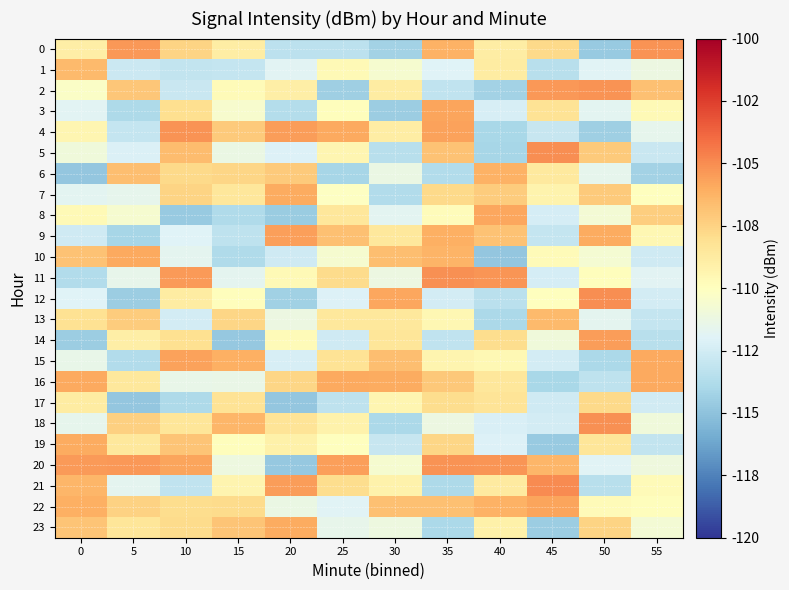

Reading right to left, extract all data points from this chart.

0: 55=-105.2	50=-114.7	45=-107.8	40=-108.9	35=-106.2	30=-114.3	25=-113.3	20=-113.3	15=-108.9	10=-107.6	5=-105.4	0=-109.0
1: 55=-111.2	50=-112.0	45=-113.5	40=-108.8	35=-112.0	30=-110.6	25=-109.6	20=-111.8	15=-113.0	10=-113.1	5=-112.7	0=-106.5
2: 55=-106.8	50=-105.2	45=-105.4	40=-114.2	35=-113.2	30=-108.8	25=-114.4	20=-108.9	15=-109.7	10=-112.9	5=-107.0	0=-110.3
3: 55=-109.7	50=-111.8	45=-108.2	40=-112.3	35=-105.8	30=-114.5	25=-109.9	20=-113.7	15=-110.5	10=-108.0	5=-113.9	0=-111.8
4: 55=-111.6	50=-114.4	45=-112.9	40=-114.0	35=-105.7	30=-108.9	25=-105.9	20=-105.5	15=-107.1	10=-105.2	5=-113.0	0=-109.4
5: 55=-112.9	50=-107.2	45=-105.0	40=-114.1	35=-106.9	30=-113.5	25=-109.4	20=-112.1	15=-111.3	10=-106.6	5=-112.2	0=-111.0
6: 55=-114.2	50=-111.6	45=-108.6	40=-106.2	35=-113.7	30=-111.3	25=-114.1	20=-107.2	15=-107.6	10=-107.8	5=-106.7	0=-114.8
7: 55=-109.9	50=-107.2	45=-109.3	40=-107.3	35=-107.7	30=-113.7	25=-110.2	20=-106.0	15=-108.5	10=-107.6	5=-111.6	0=-111.8
8: 55=-107.3	50=-110.8	45=-112.4	40=-105.8	35=-109.8	30=-111.7	25=-108.5	20=-114.6	15=-113.8	10=-114.6	5=-110.6	0=-109.6
9: 55=-109.5	50=-105.9	45=-113.0	40=-106.8	35=-106.2	30=-108.5	25=-106.8	20=-105.6	15=-113.3	10=-112.0	5=-114.1	0=-112.6
10: 55=-112.7	50=-110.7	45=-109.8	40=-114.8	35=-106.3	30=-106.7	25=-110.6	20=-112.6	15=-113.8	10=-111.7	5=-105.9	0=-106.8
11: 55=-111.9	50=-109.9	45=-112.4	40=-105.2	35=-105.2	30=-111.2	25=-107.8	20=-109.7	15=-111.6	10=-105.4	5=-111.5	0=-113.7
12: 55=-112.5	50=-105.0	45=-110.0	40=-113.4	35=-112.5	30=-105.8	25=-112.1	20=-114.4	15=-109.8	10=-108.8	5=-114.5	0=-112.0
13: 55=-113.0	50=-111.7	45=-106.5	40=-114.0	35=-109.5	30=-108.5	25=-108.6	20=-111.2	15=-107.6	10=-112.5	5=-107.3	0=-108.2
14: 55=-113.5	50=-105.5	45=-111.0	40=-108.0	35=-113.1	30=-108.4	25=-112.6	20=-109.8	15=-114.7	10=-108.1	5=-109.0	0=-114.5
15: 55=-105.9	50=-113.9	45=-112.5	40=-109.6	35=-109.3	30=-106.7	25=-108.3	20=-112.3	15=-106.1	10=-105.6	5=-113.7	0=-111.5
16: 55=-105.9	50=-113.3	45=-114.0	40=-108.5	35=-107.1	30=-106.0	25=-105.9	20=-107.6	15=-111.4	10=-111.5	5=-108.5	0=-105.9
17: 55=-112.5	50=-107.8	45=-112.6	40=-108.4	35=-108.0	30=-109.4	25=-113.3	20=-114.8	15=-108.2	10=-113.9	5=-114.8	0=-108.8
18: 55=-110.9	50=-105.1	45=-112.4	40=-112.2	35=-111.2	30=-113.9	25=-109.2	20=-108.3	15=-106.4	10=-108.4	5=-107.4	0=-111.6
19: 55=-113.1	50=-108.4	45=-114.6	40=-112.1	35=-107.6	30=-112.9	25=-109.9	20=-109.1	15=-109.8	10=-106.9	5=-108.6	0=-106.0
20: 55=-111.0	50=-111.9	45=-106.3	40=-105.2	35=-105.2	30=-110.6	25=-105.6	20=-114.7	15=-111.2	10=-105.7	5=-105.3	0=-105.5
21: 55=-109.7	50=-113.5	45=-105.0	40=-108.7	35=-113.9	30=-109.2	25=-107.9	20=-105.5	15=-109.3	10=-113.2	5=-111.7	0=-106.4
22: 55=-109.9	50=-109.8	45=-105.7	40=-106.2	35=-106.8	30=-106.8	25=-111.9	20=-111.3	15=-107.8	10=-107.9	5=-107.5	0=-106.1
23: 55=-110.7	50=-107.5	45=-114.5	40=-109.1	35=-113.9	30=-111.1	25=-111.5	20=-106.0	15=-106.9	10=-107.9	5=-108.4	0=-106.9